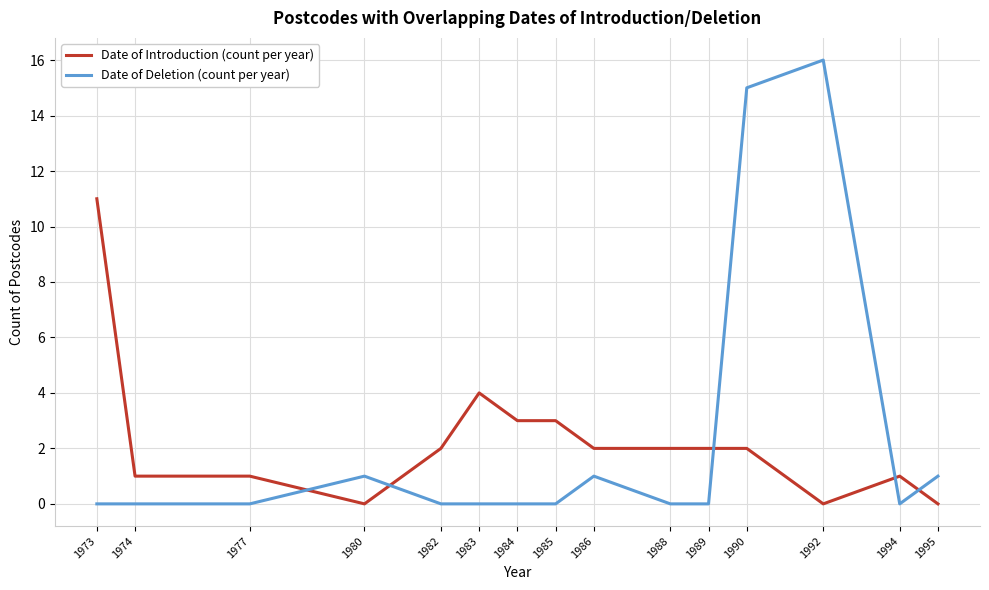

Reading left to right, what are all the values shown in this chart?

Date of Introduction (count per year): 11	1	1	0	2	4	3	3	2	2	2	2	0	1	0
Date of Deletion (count per year): 0	0	0	1	0	0	0	0	1	0	0	15	16	0	1